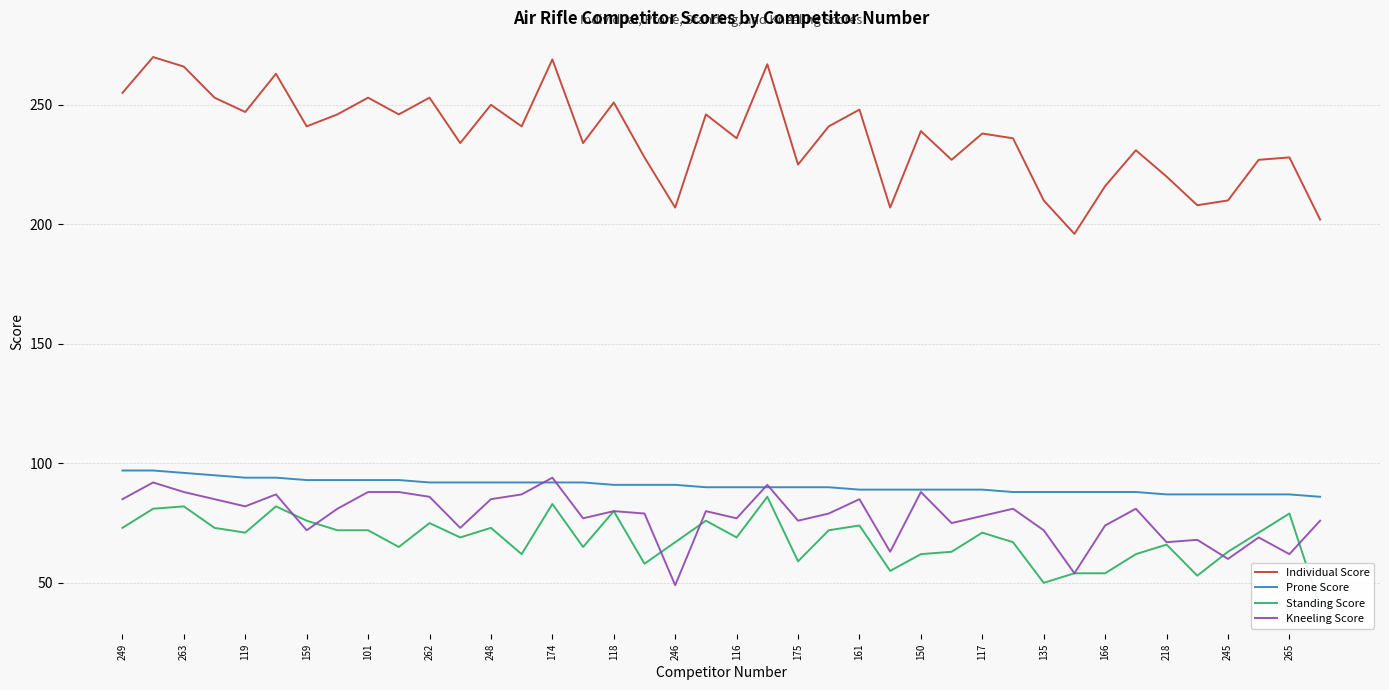

How many times do Kneeling Score and Standing Score cross each other?

6